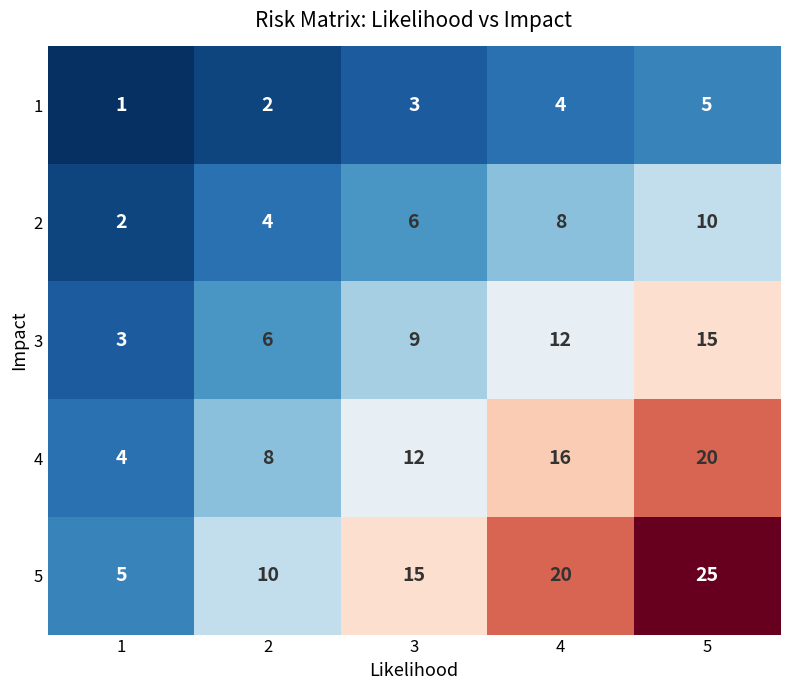

What is the lowest value of the 3 series?

3